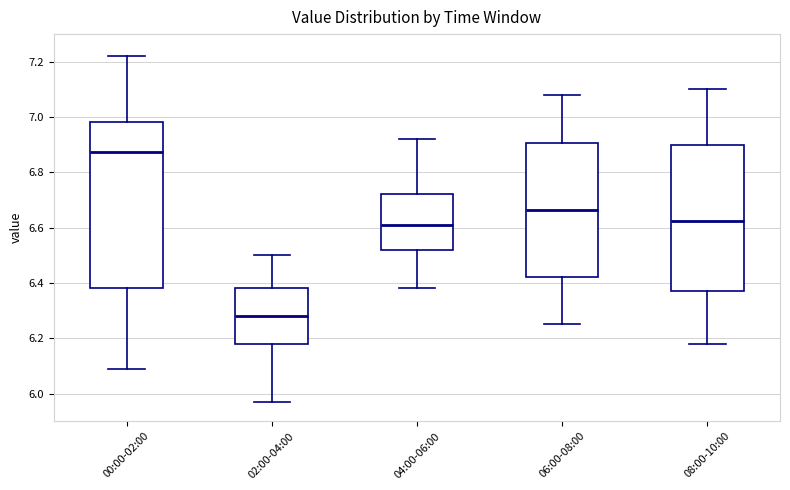

Reading left to right, read every box against the y-axis: the position of its median line, the range the box covers, and the ends of its whiskers. The values are not printed on the chart, so give them approximately, as read against the axis.

00:00-02:00: median 6.88, box 6.38 to 6.98, whiskers 6.10 to 7.22
02:00-04:00: median 6.28, box 6.18 to 6.38, whiskers 5.98 to 6.50
04:00-06:00: median 6.62, box 6.52 to 6.72, whiskers 6.38 to 6.92
06:00-08:00: median 6.66, box 6.42 to 6.90, whiskers 6.26 to 7.08
08:00-10:00: median 6.62, box 6.38 to 6.90, whiskers 6.18 to 7.10